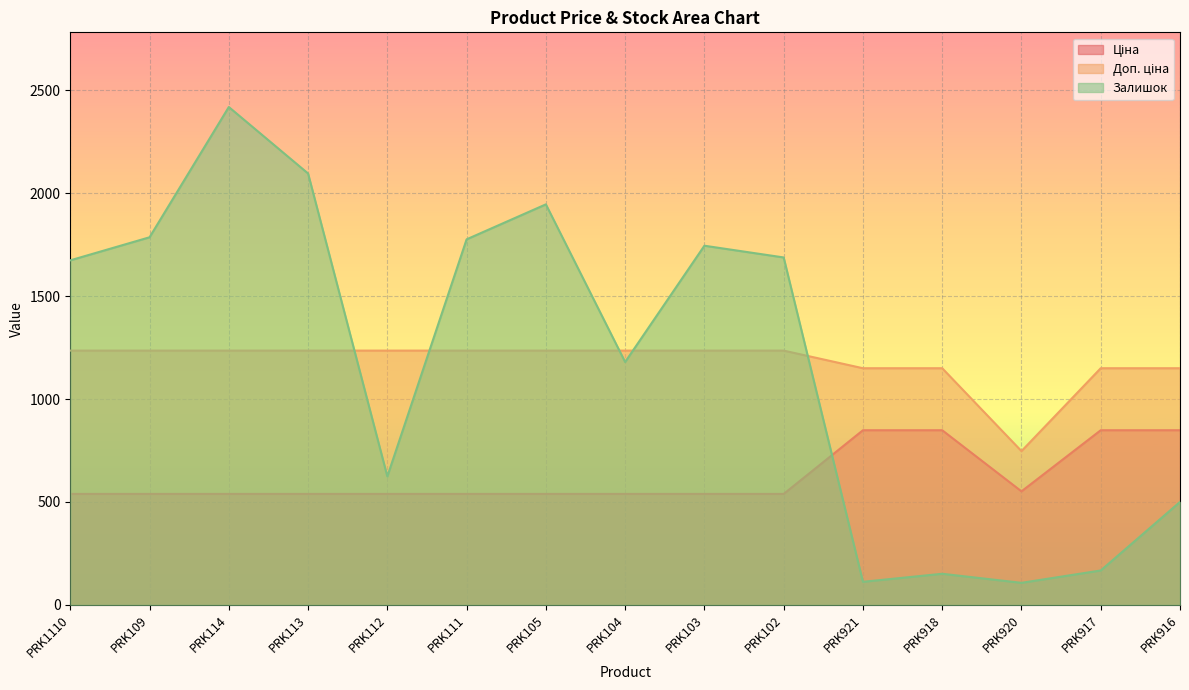

What is the maximum value shown in the chart?

2419.0